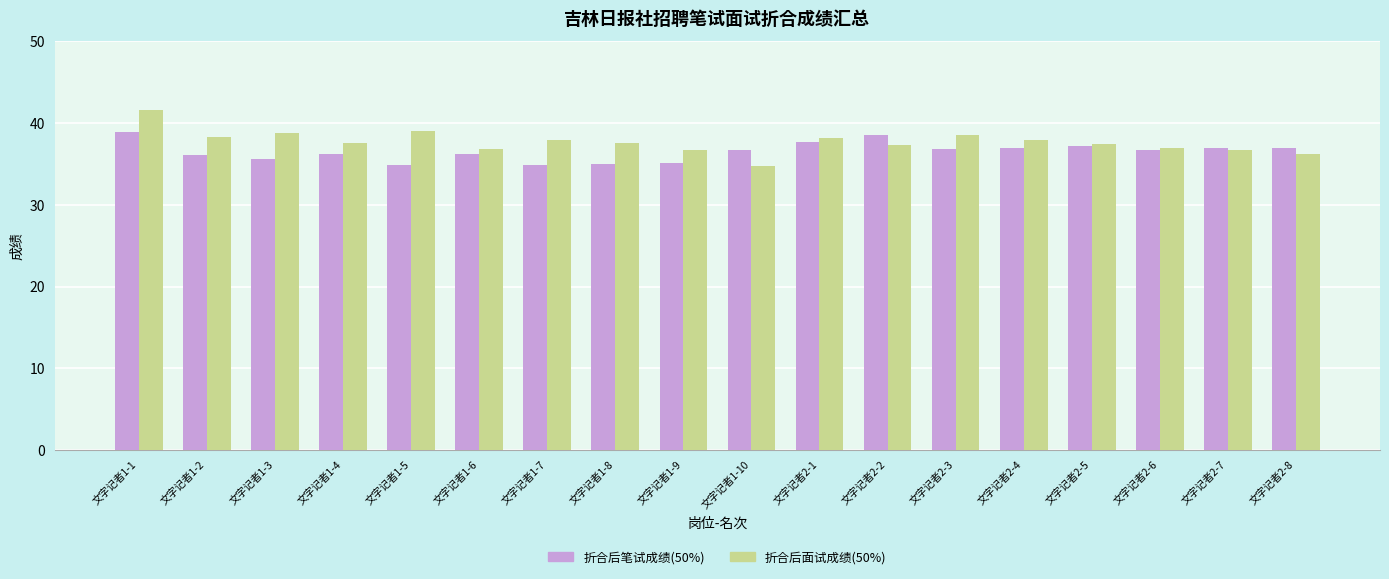

What is the difference between the maximum and minimum values in the 折合后笔试成绩(50%) series?

4.1